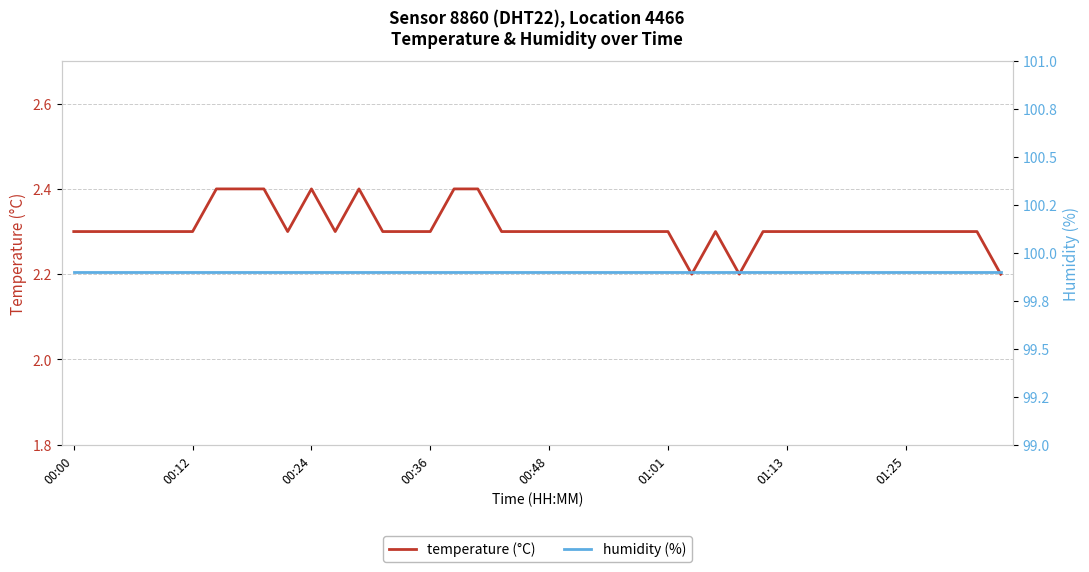

Is it true that temperature (°C) equals 0.9 at 01:13?

False